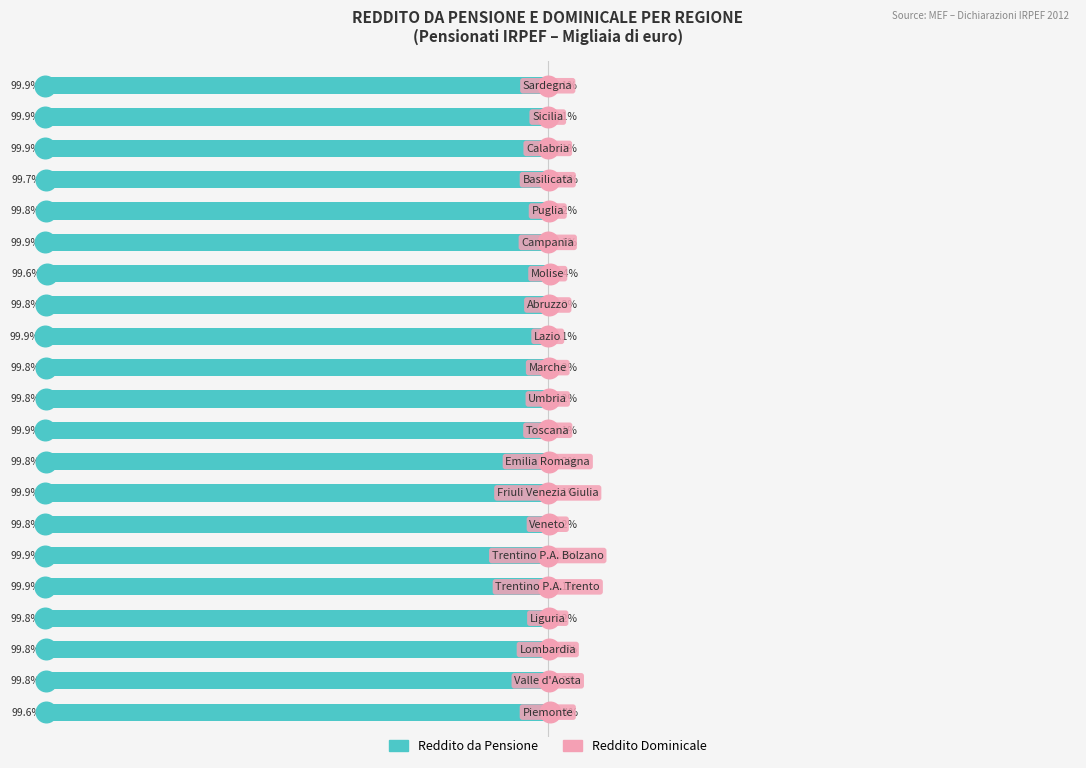

Which series reaches the maximum Y coordinate?

Reddito Dominicale